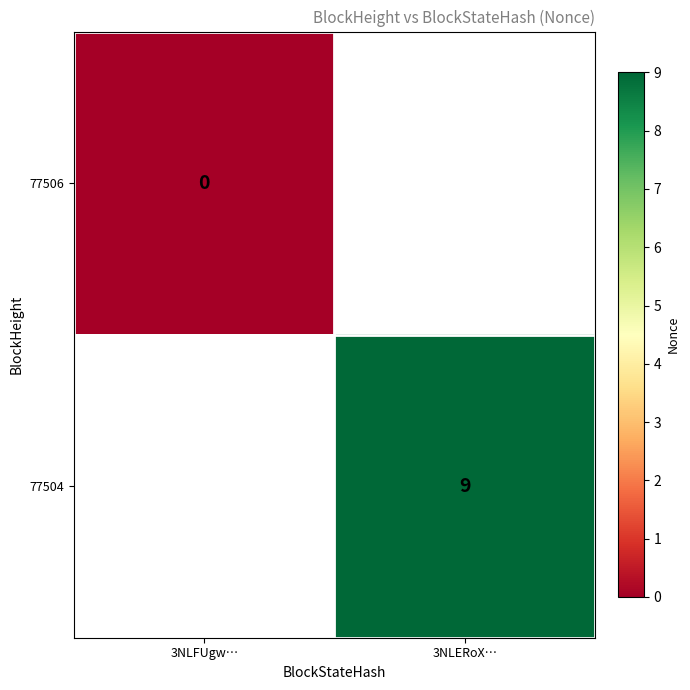

Is it true that 77504 equals 13 at 3NLERoX…?

False